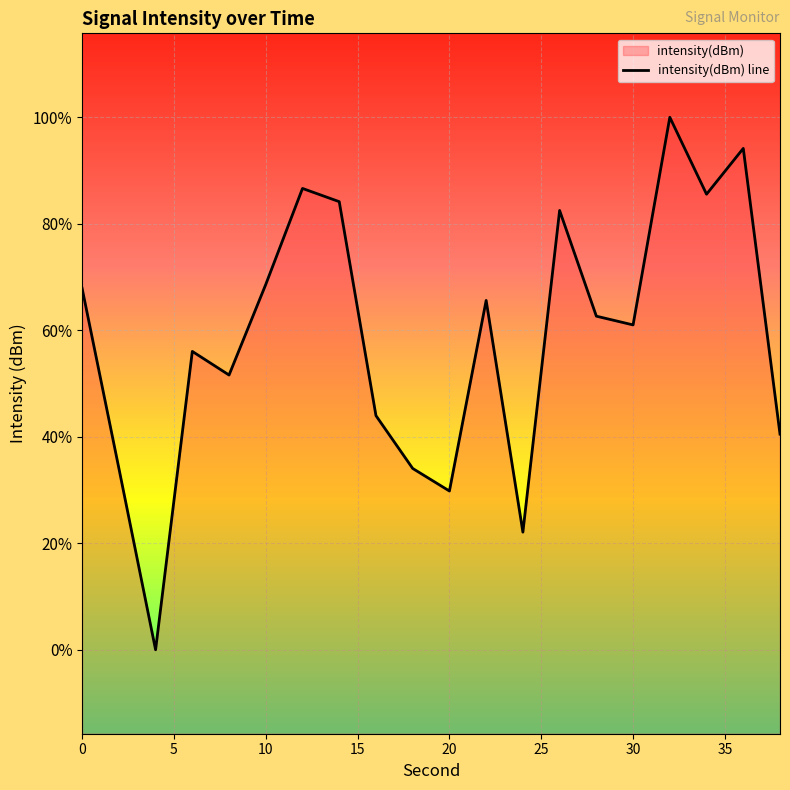

How many interior local peaks (higher than both neighbors) does the data have?

6